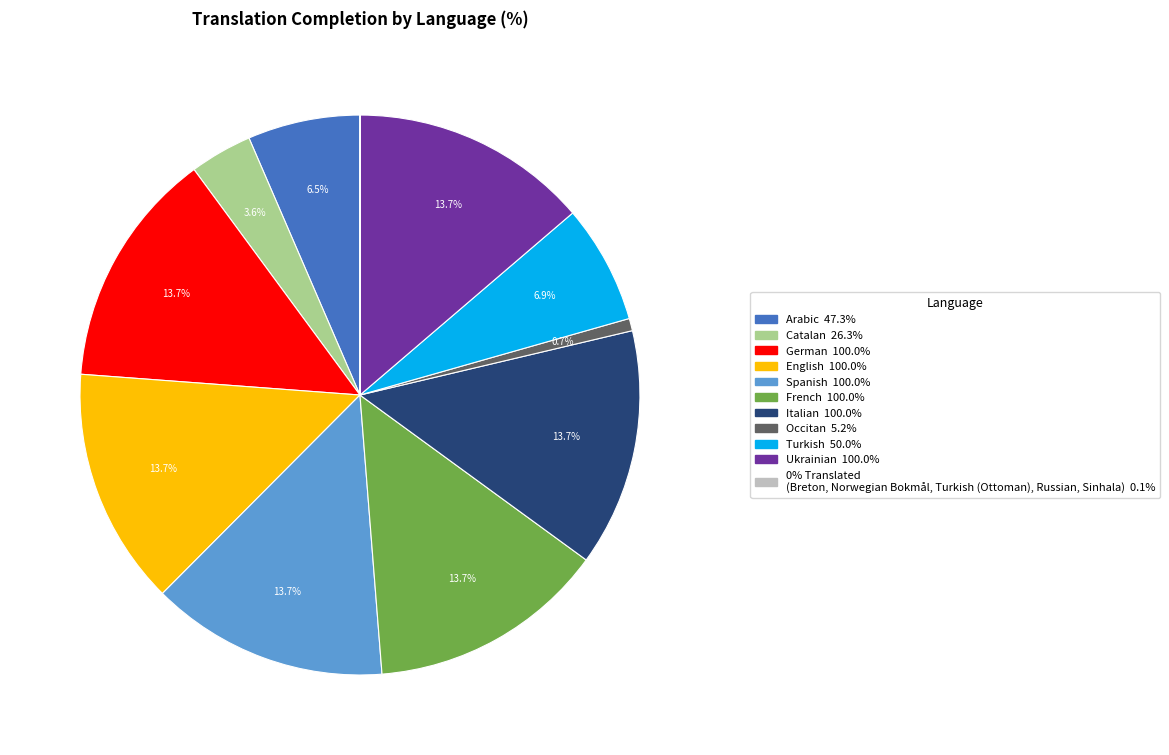

Is there any slice that represents more than half of the pie?

No